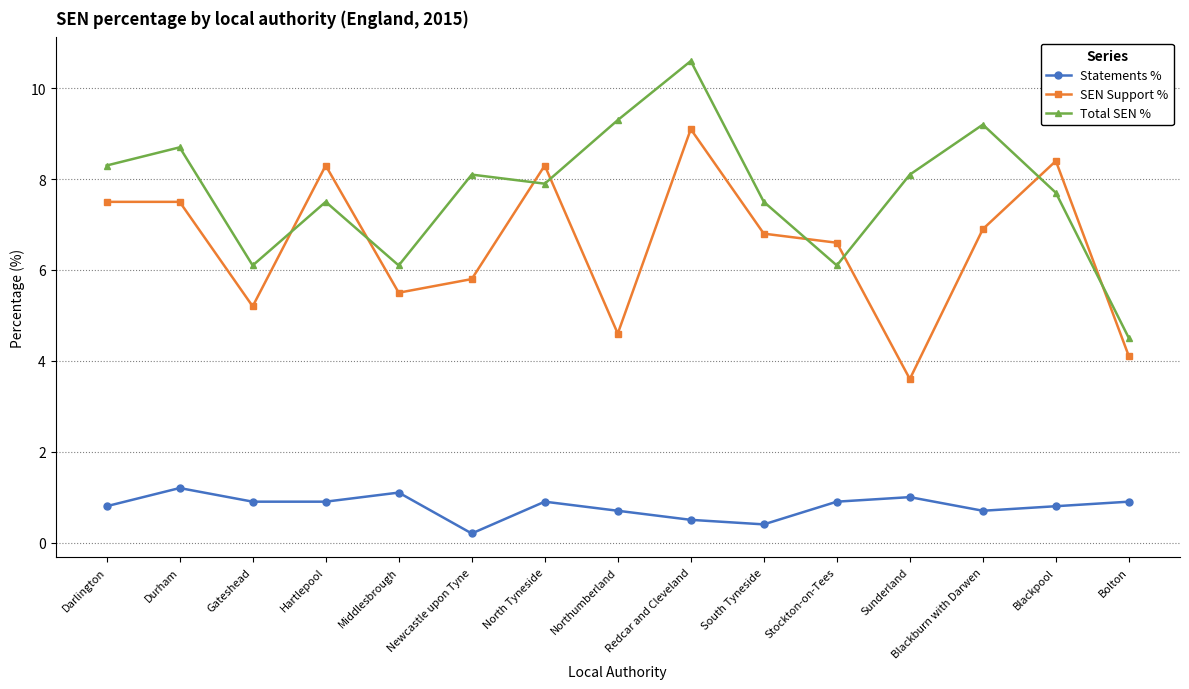

True or false: Statements % has a value of 1.2 at Durham.

True